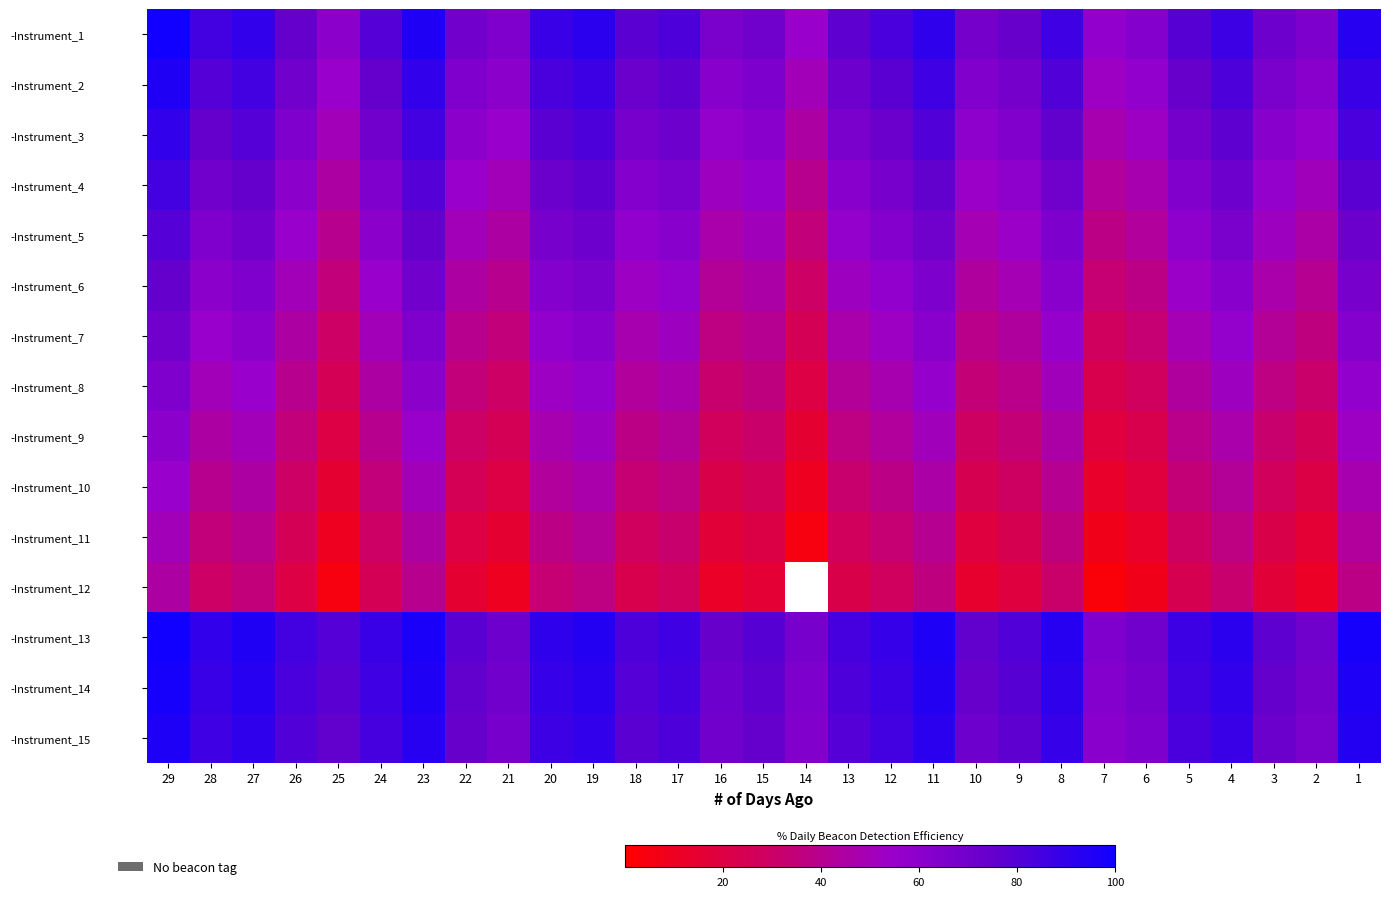

What is the spread (max minus min) of values at 18?

59.0